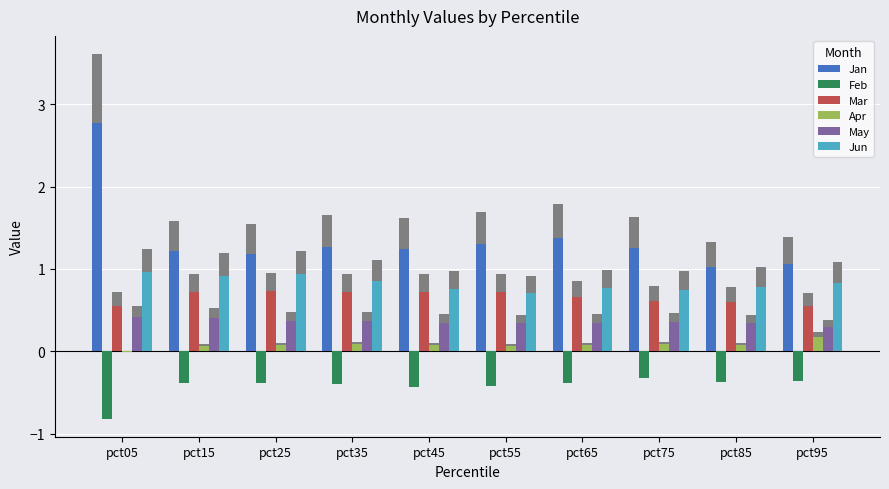

Count the Jun values in the range 0 to 1.

10